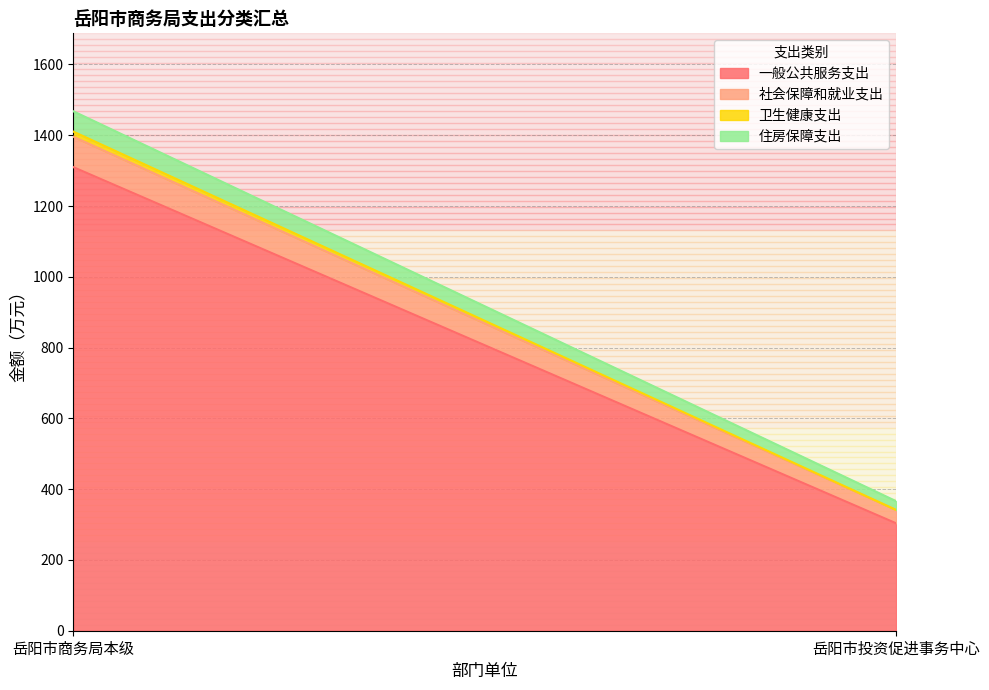

Reading left to right, transcribe all the data shown in this chart.

一般公共服务支出: 岳阳市商务局本级=1309.9	岳阳市投资促进事务中心=303.6
社会保障和就业支出: 岳阳市商务局本级=85.8	岳阳市投资促进事务中心=37.7
卫生健康支出: 岳阳市商务局本级=14.6	岳阳市投资促进事务中心=0.0
住房保障支出: 岳阳市商务局本级=57.4	岳阳市投资促进事务中心=24.8